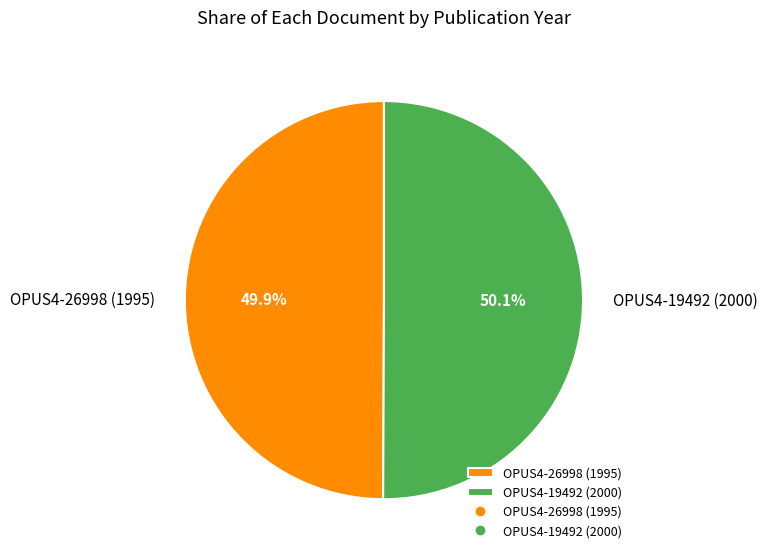

What is the ratio of the value at OPUS4-19492 (2000) to the value at OPUS4-26998 (1995)?

1.0